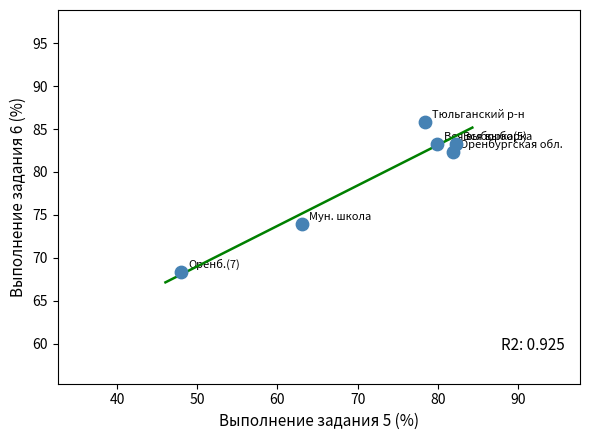

What is the average X value?

72.3